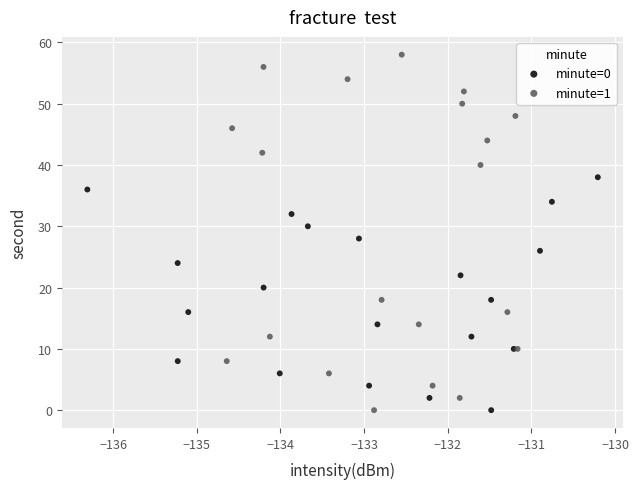

Which series reaches the maximum Y coordinate?

minute=1